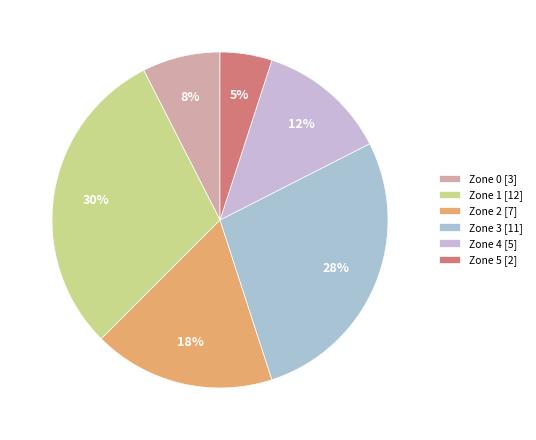

Count the number of slices in the pie.

6